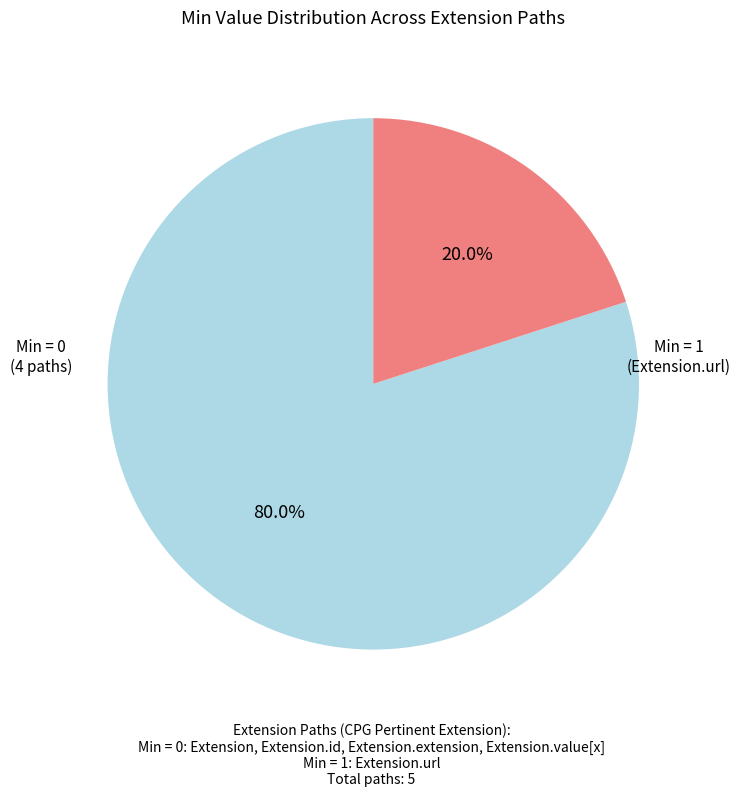

To the nearest percent, what is the average slice percentage?

50%